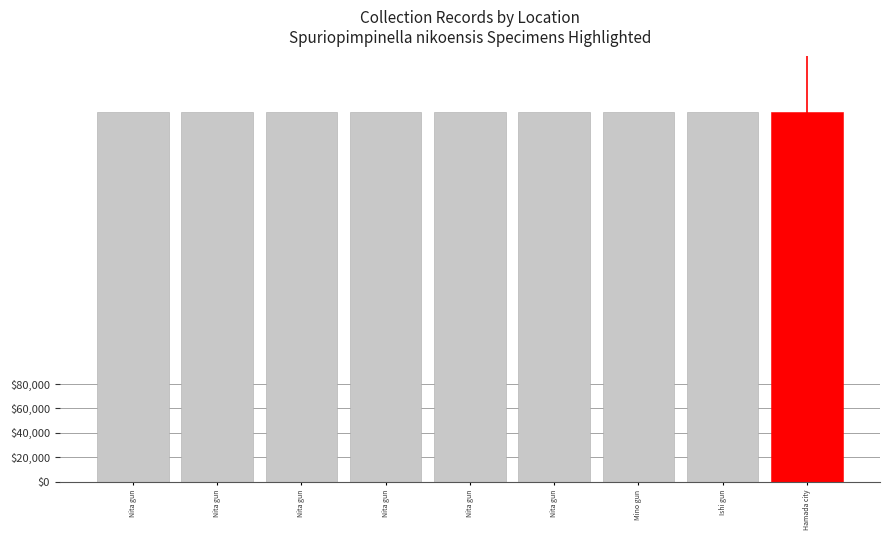

Count the number of categories in the chart.

9